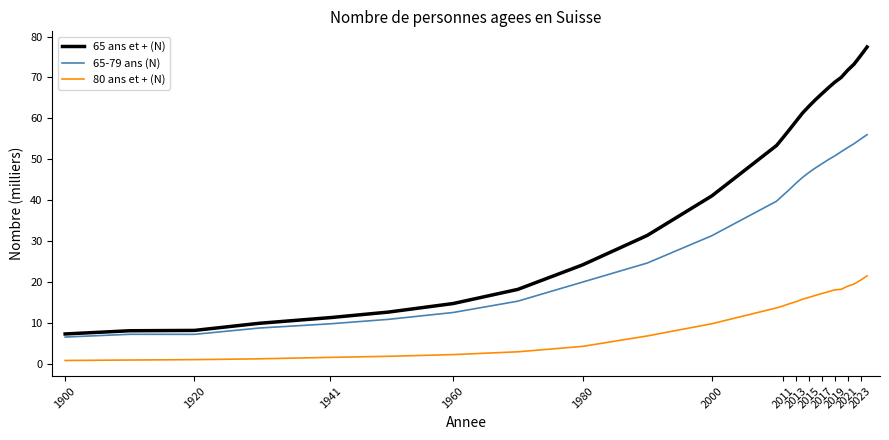

True or false: 80 ans et + (N) and 65 ans et + (N) intersect in this chart.

False